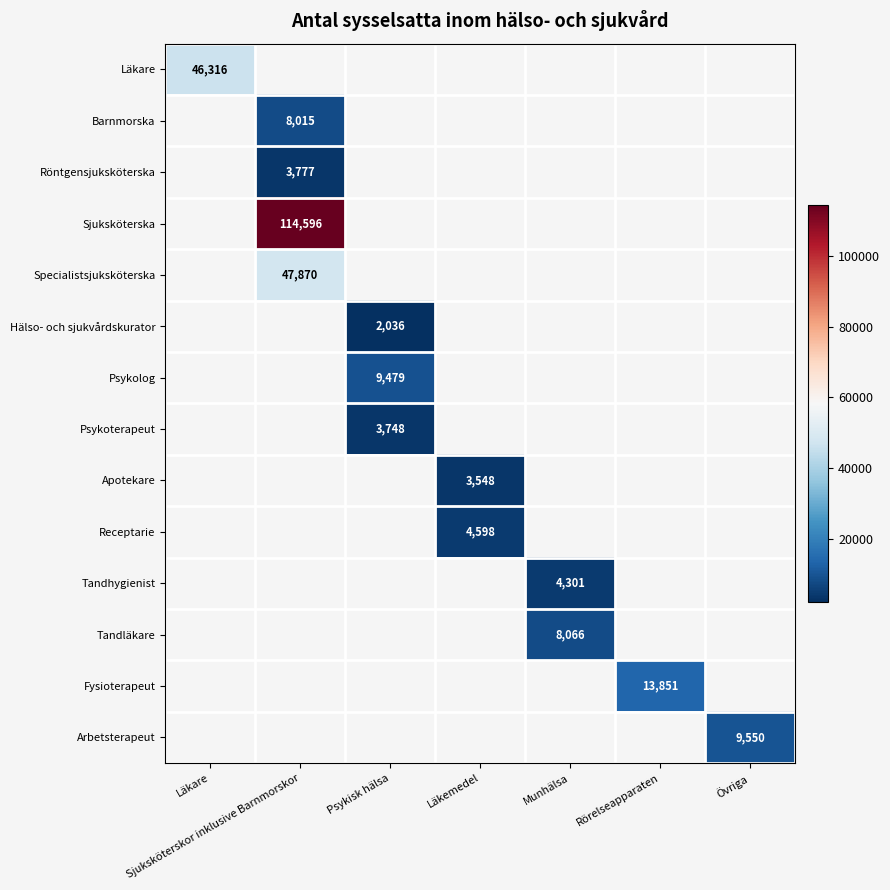

What is the maximum value shown in the chart?

114596.0